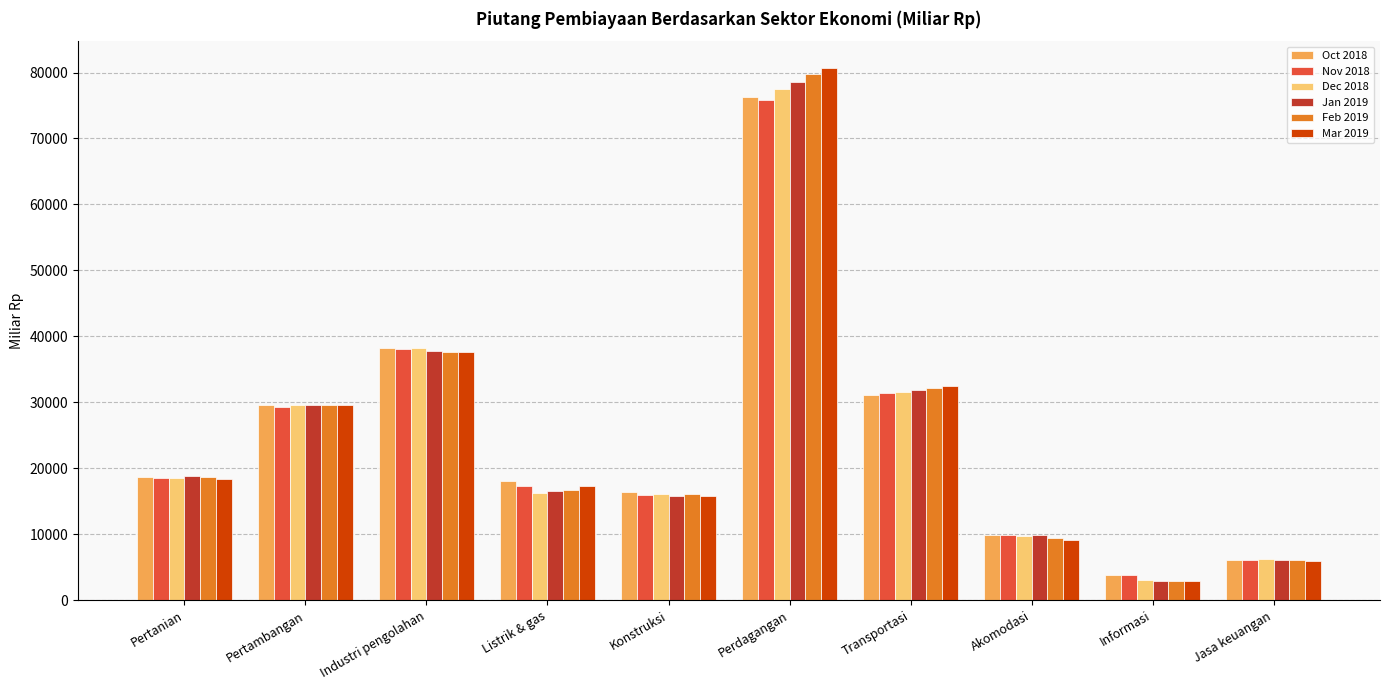

Which series has the widest spread of values?

Mar 2019